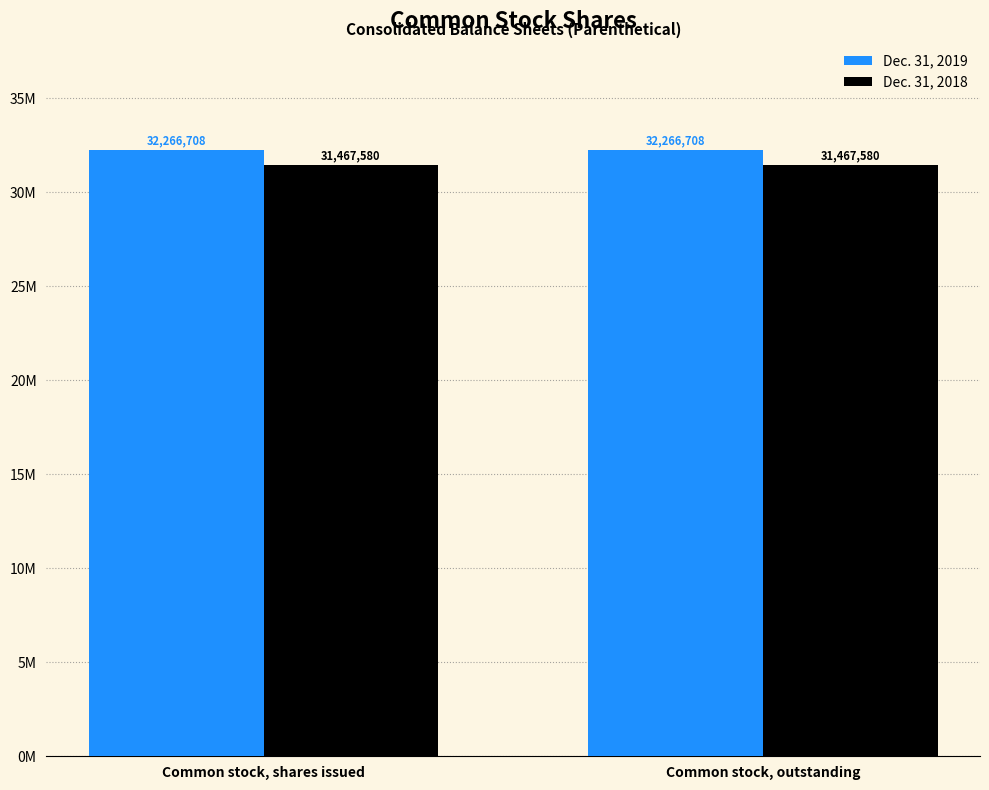

The value of Dec. 31, 2018 at Common stock, shares issued is 55450561. True or false?

False